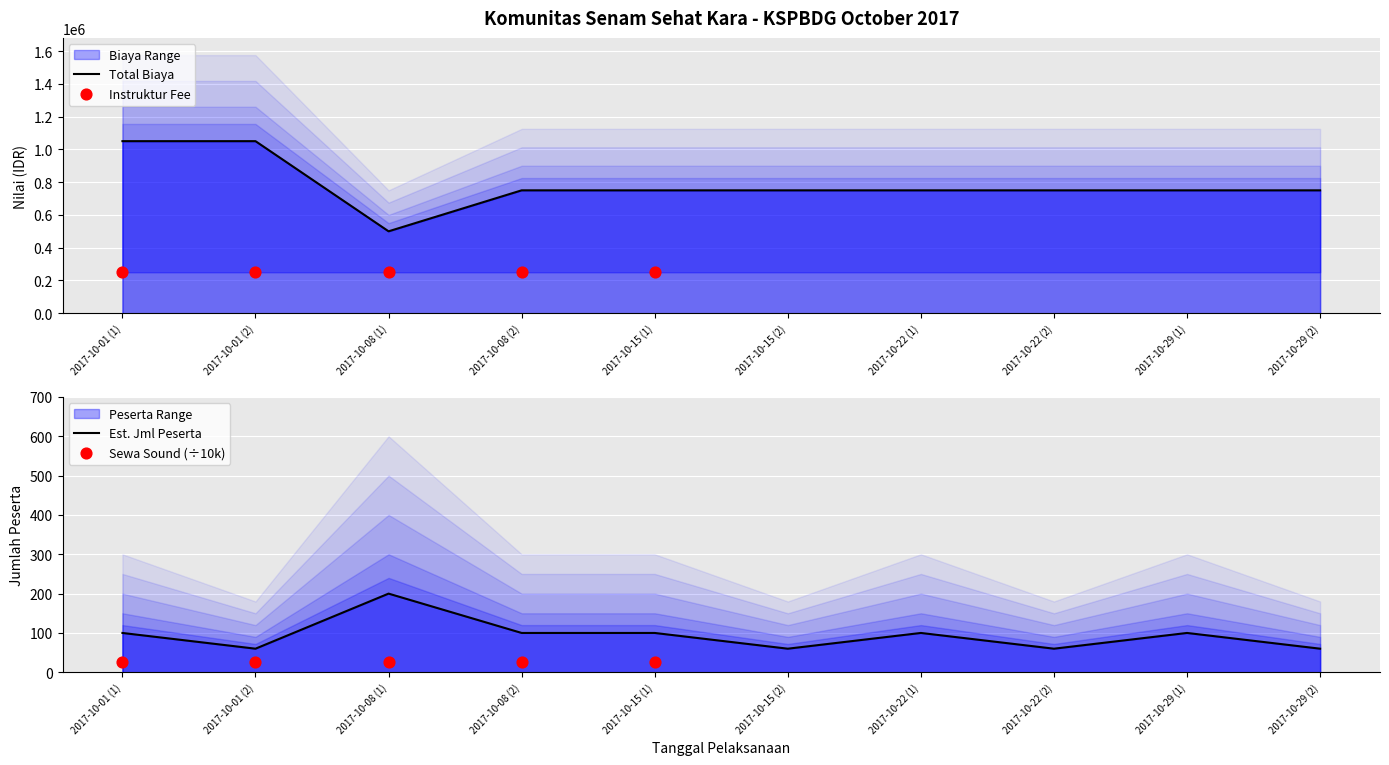

At which category is the sum across all series the highest?

2017-10-01 (1)